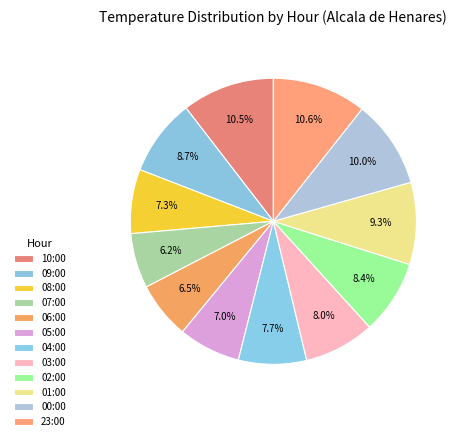

How many segments does this pie chart have?

12